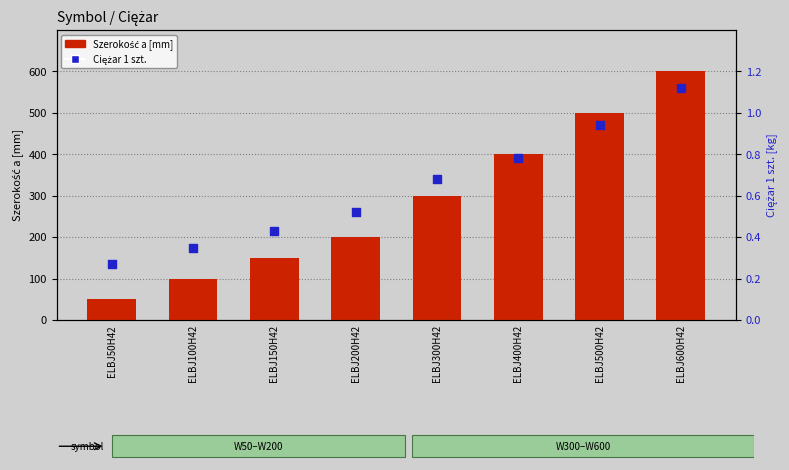

Which series has the largest total across all categories?

Szerokość a [mm]